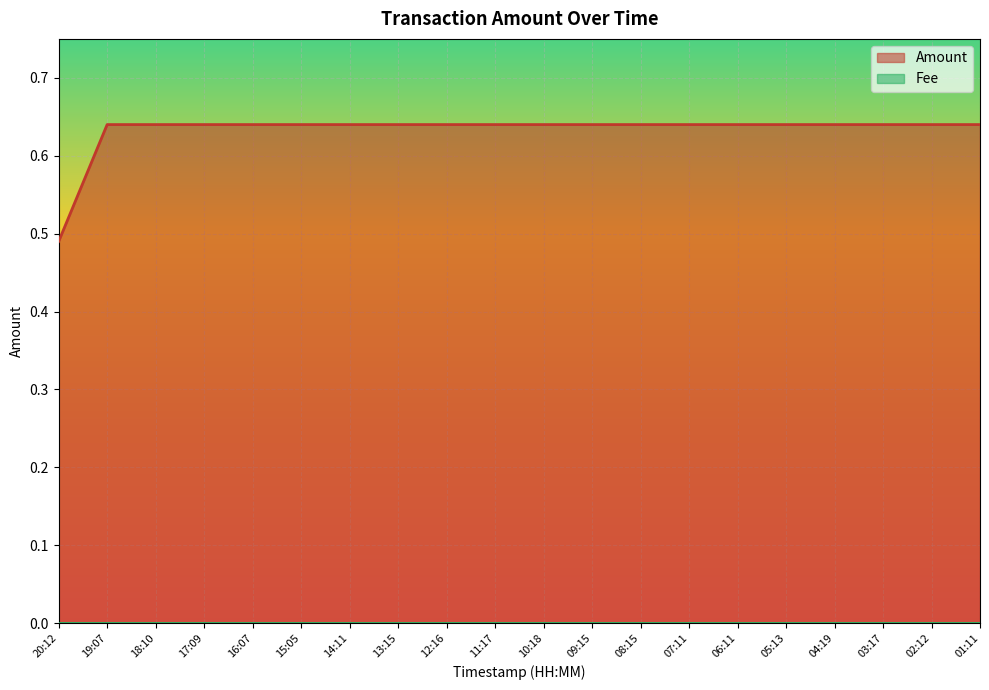

What is the smallest value displayed?

0.0